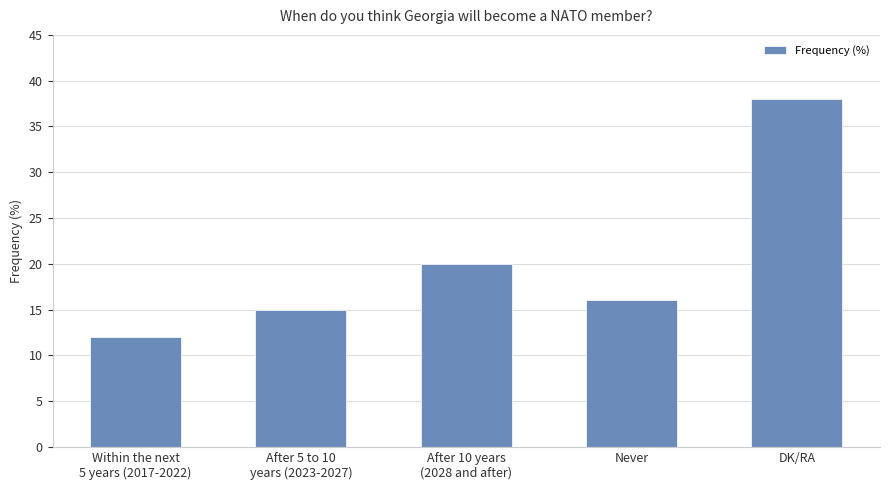

Reading right to left, extract all data points from this chart.

DK/RA=38	Never=16	After 10 years
(2028 and after)=20	After 5 to 10
years (2023-2027)=15	Within the next
5 years (2017-2022)=12